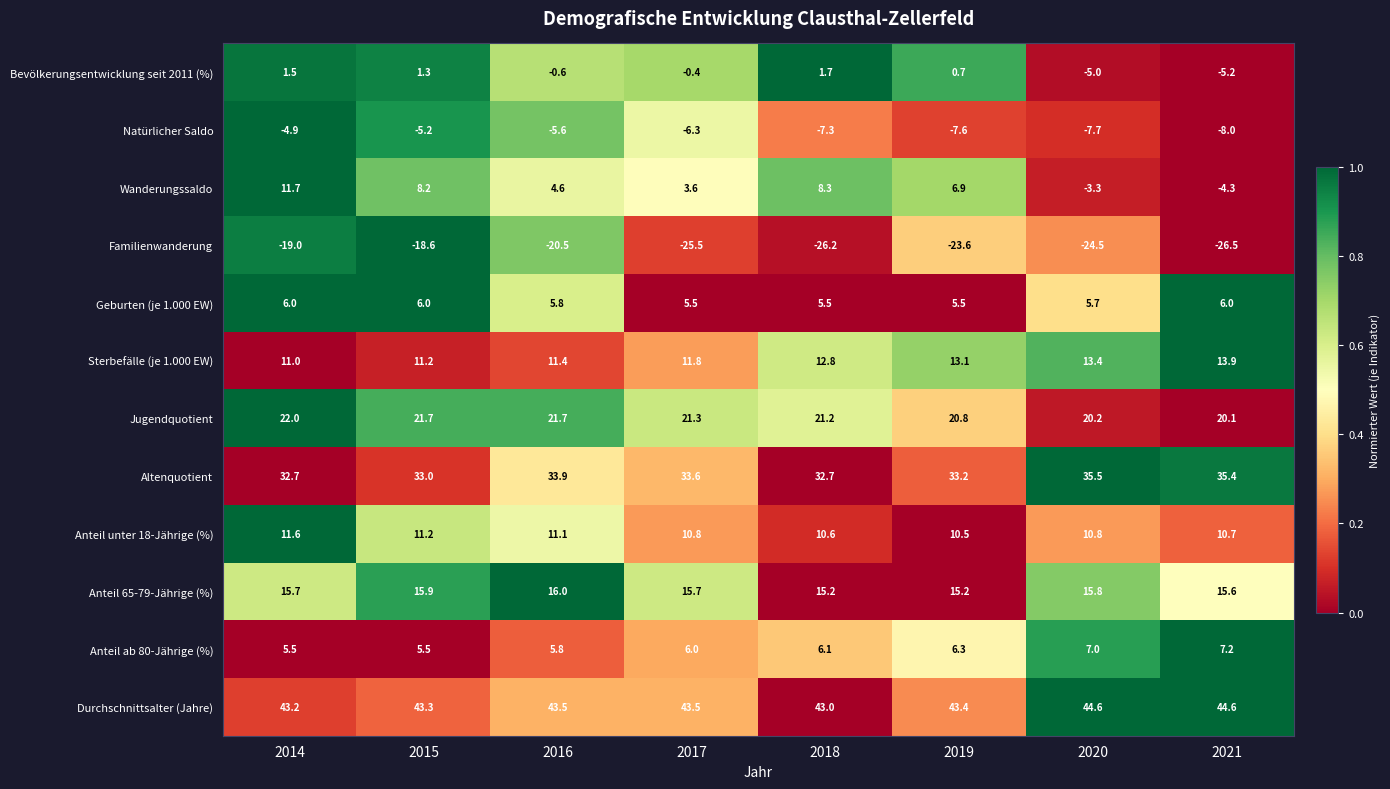

Which series has the largest range (max minus min)?

Wanderungssaldo